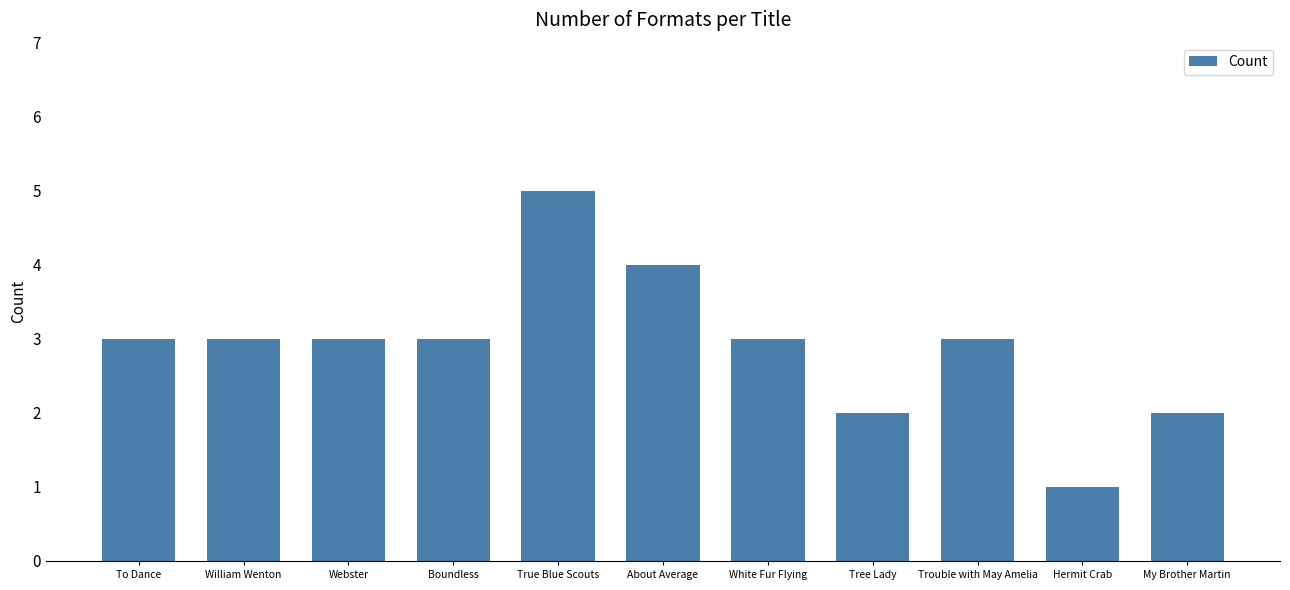

Is it true that the value at White Fur Flying is 3?

True